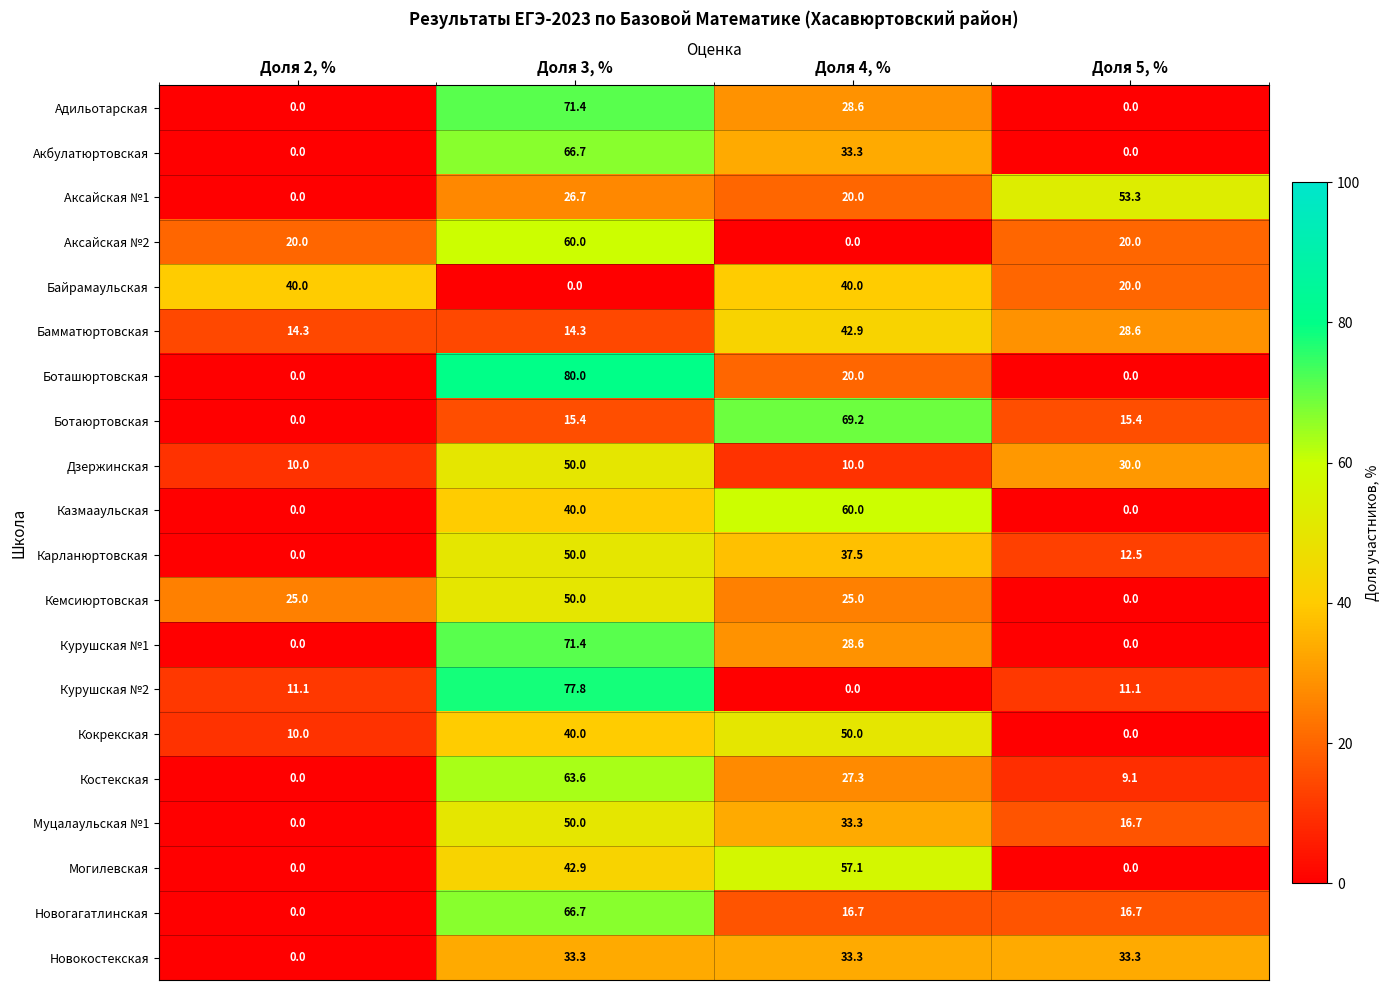

Is it true that Кокрекская equals 69.0 at Доля 3, %?

False